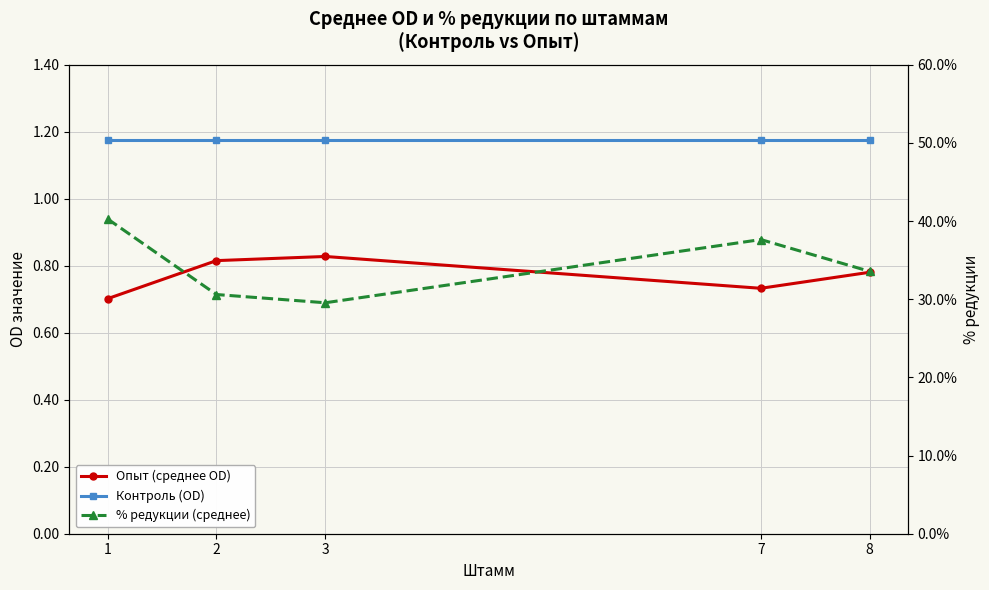

Between 7 and 8, which is larger?

8